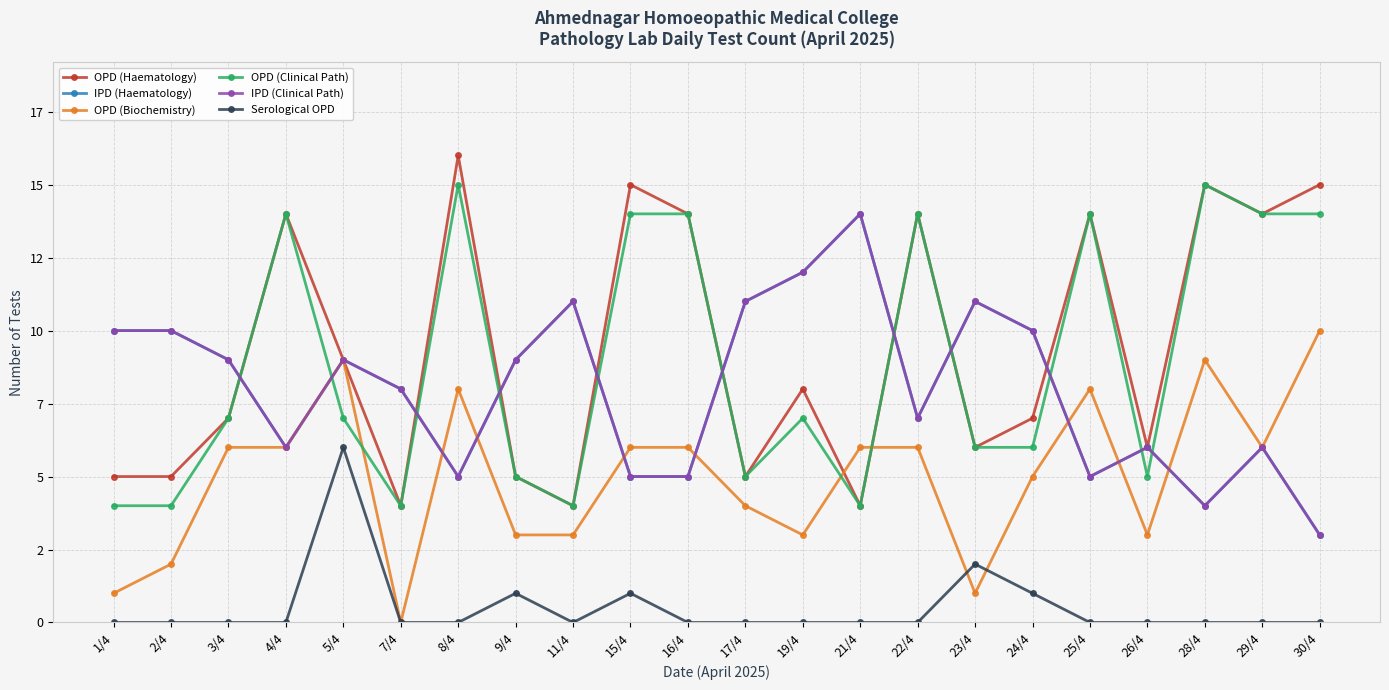

The Serological OPD series shows 4 at 8/4. True or false?

False